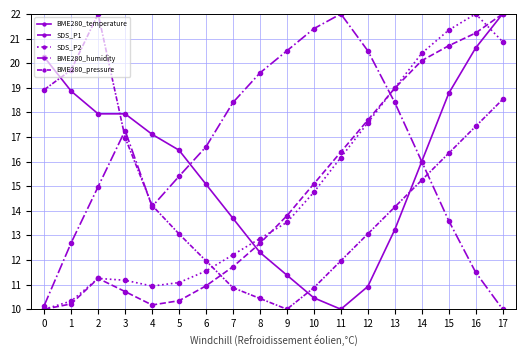

Does the chart have visible grid lines?

Yes